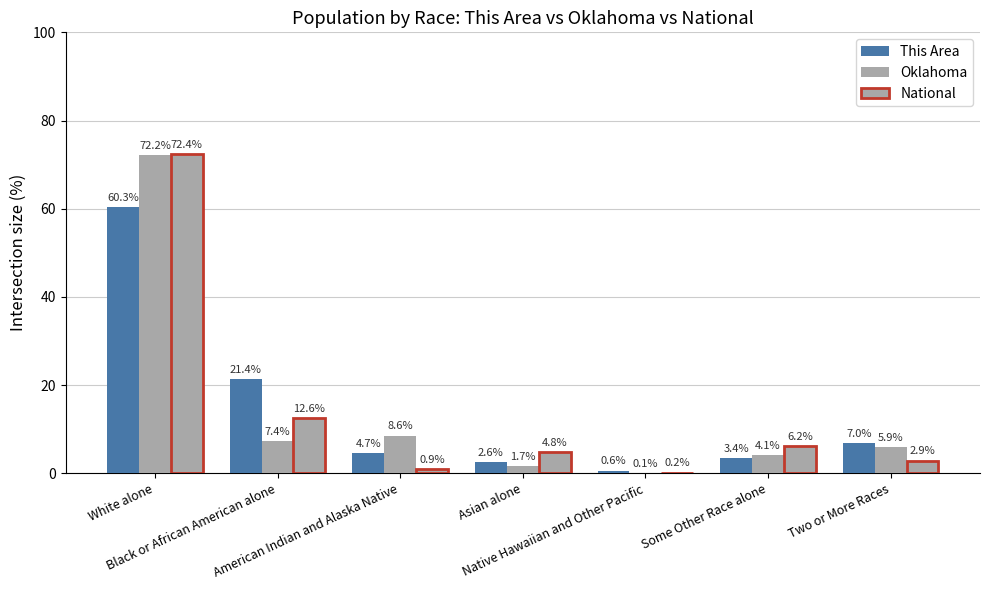

What is the spread (max minus min) of values at Asian alone?

3.0